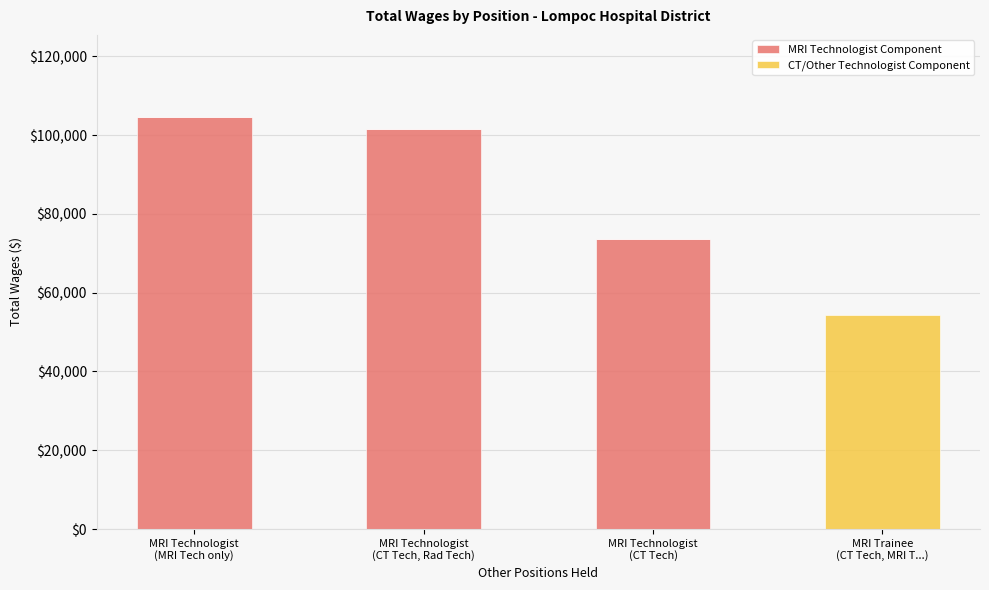

What is the highest value of the MRI Technologist Component series?

104530